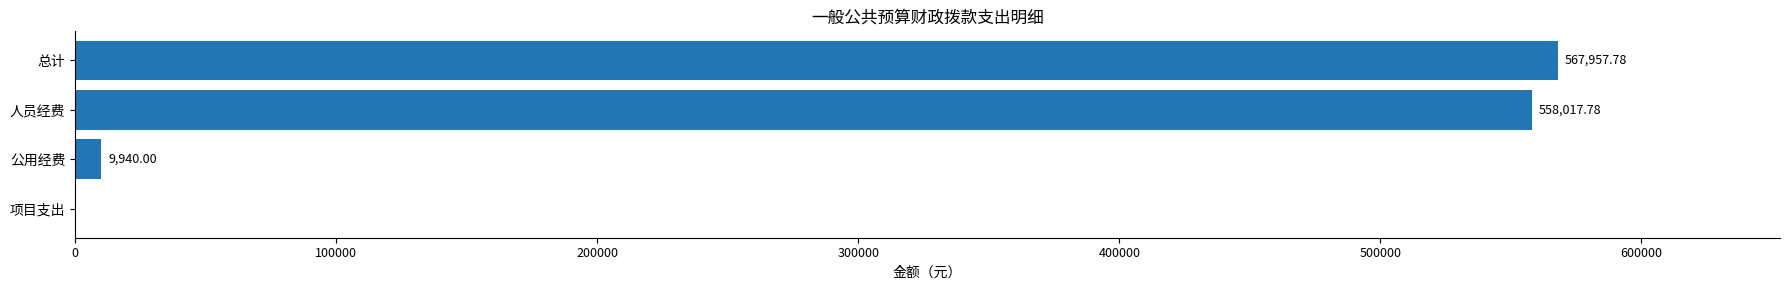

What is the sum of the values at 人员经费 and 总计?

1125975.6